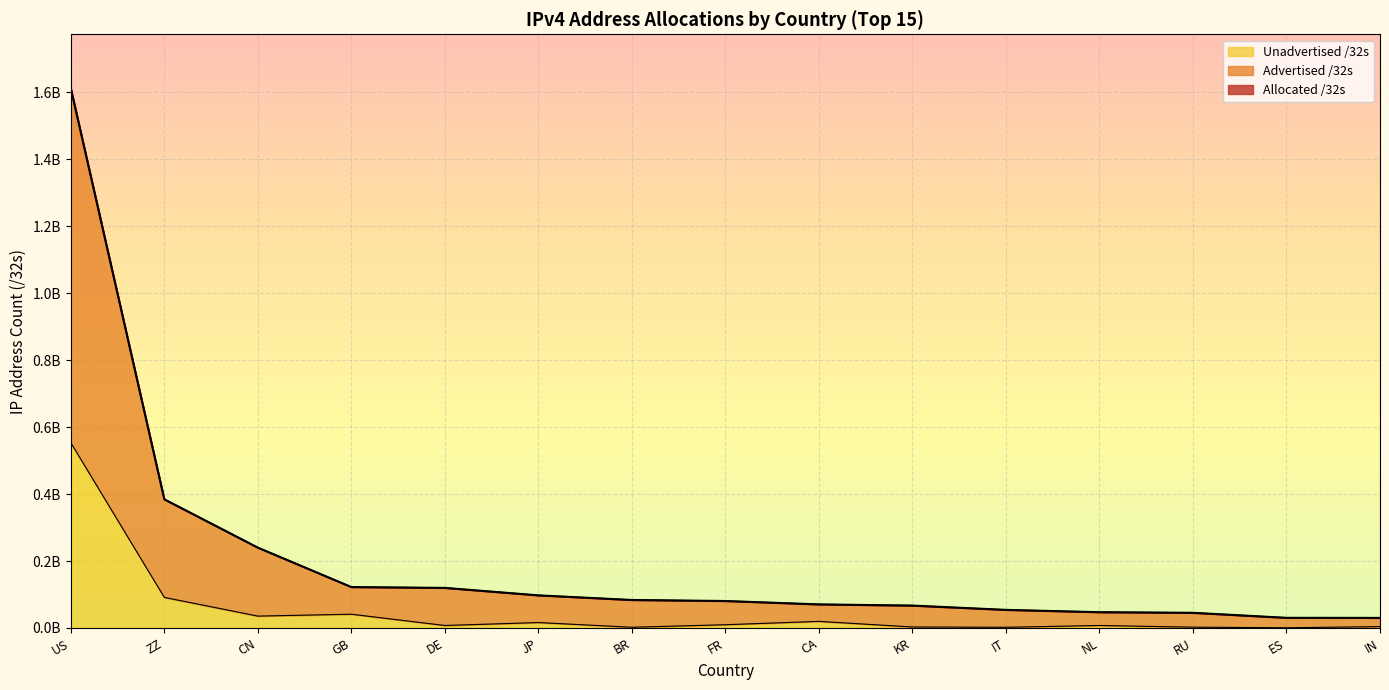

At which category does the chart reach its peak across all series?

US